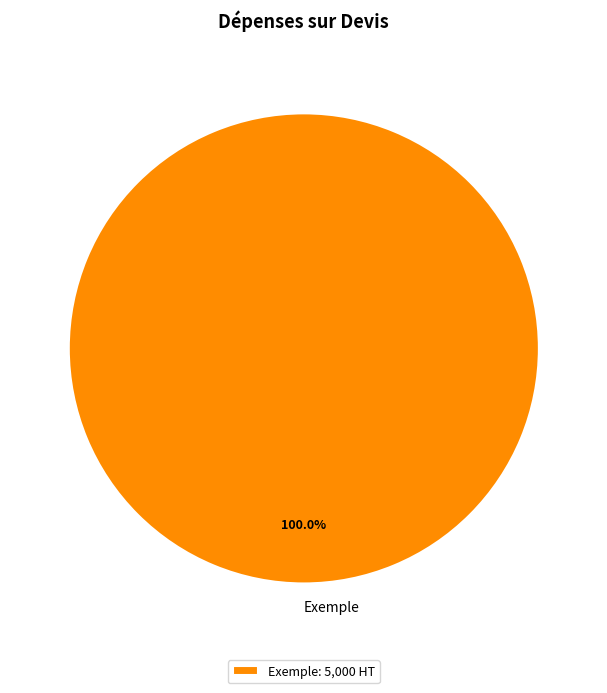

How many slices are in this pie chart?

1